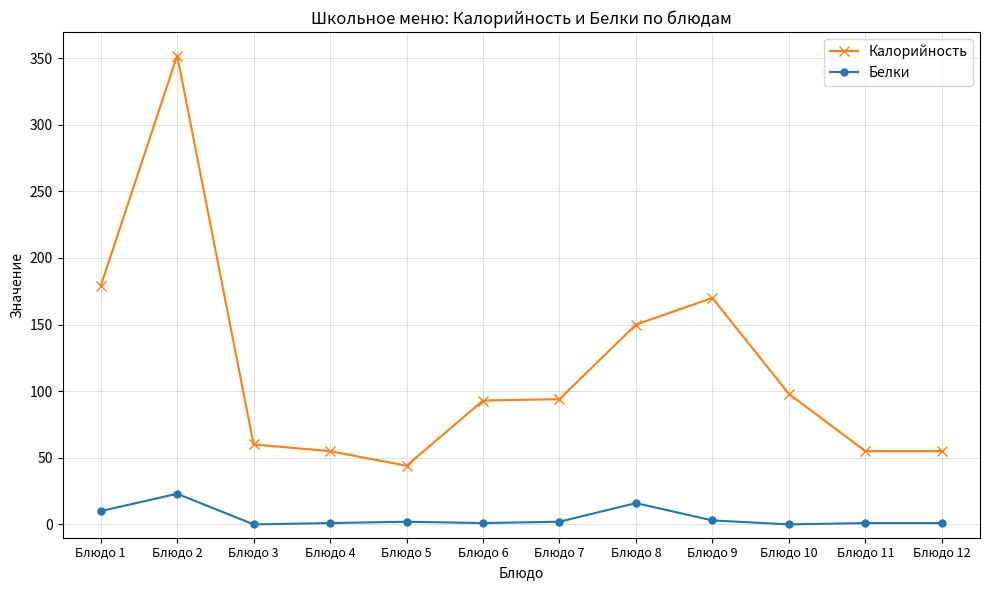

What is the value of the Калорийность point at the 3rd from the left?

60